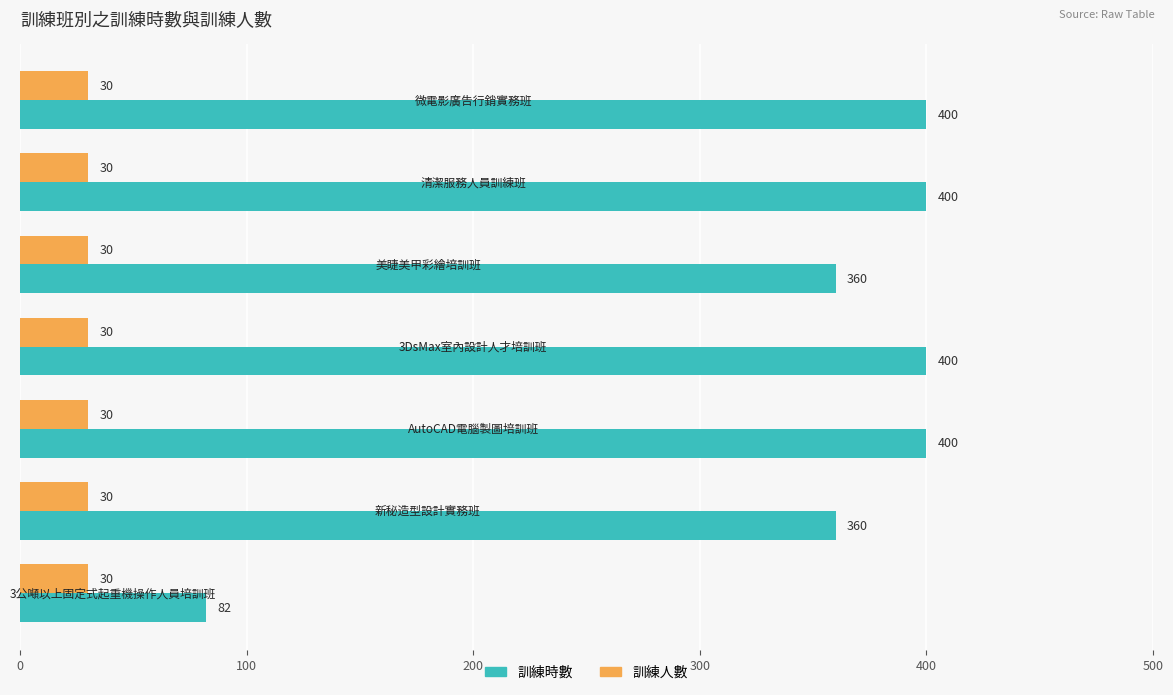

What is the minimum value shown in the chart?

30